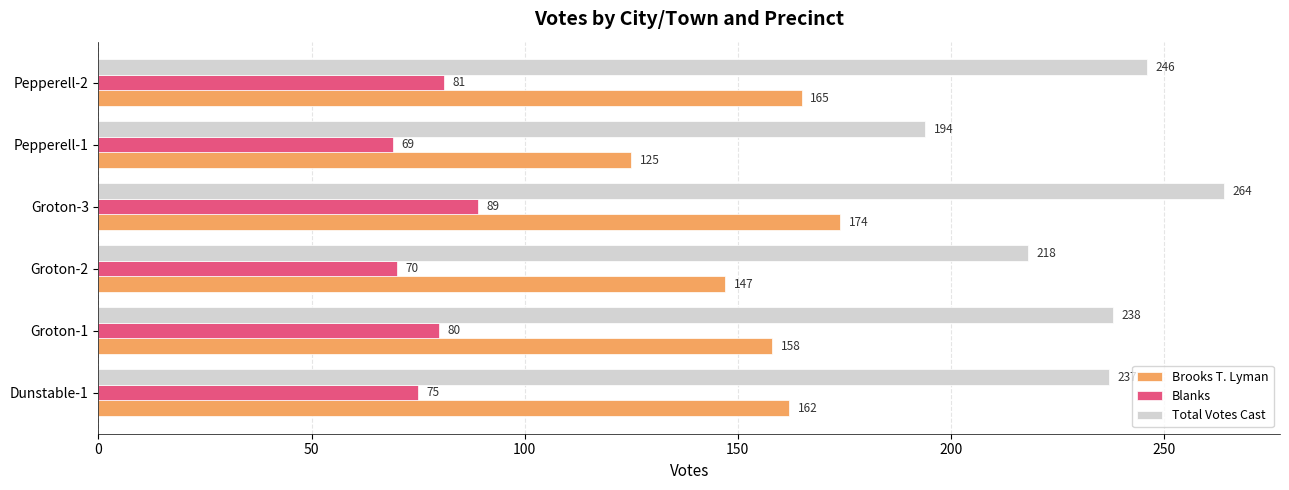

Which series has the widest spread of values?

Total Votes Cast